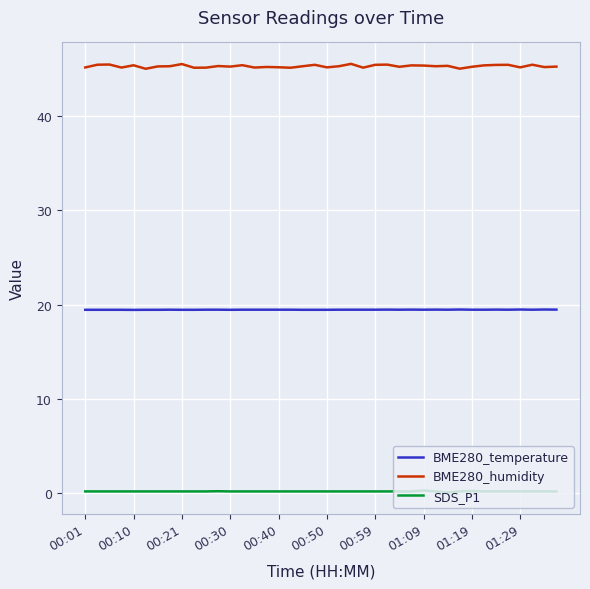

Which series has the widest spread of values?

BME280_humidity